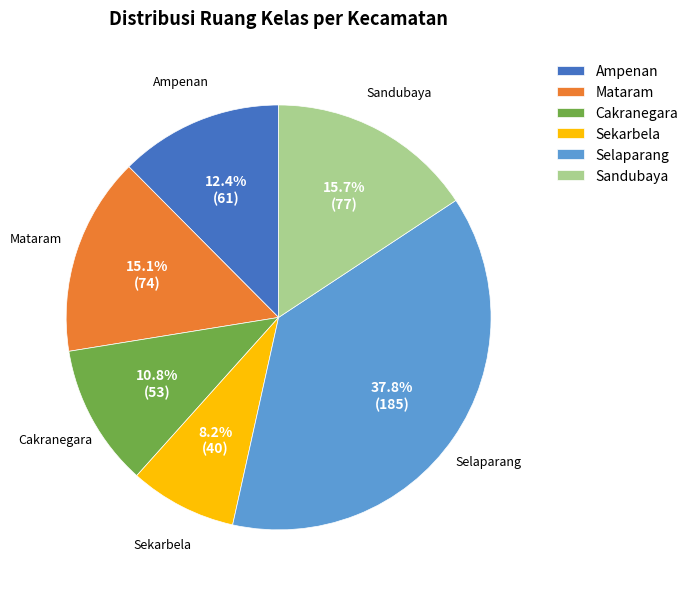

To the nearest percent, what percentage of the pie is Cakranegara?

11%